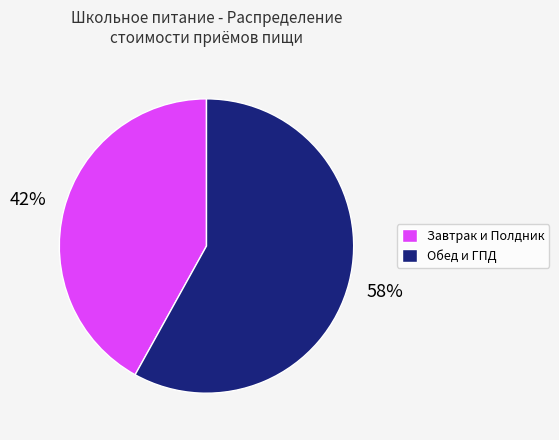

True or false: Завтрак и Полдник accounts for 30% of the total.

False